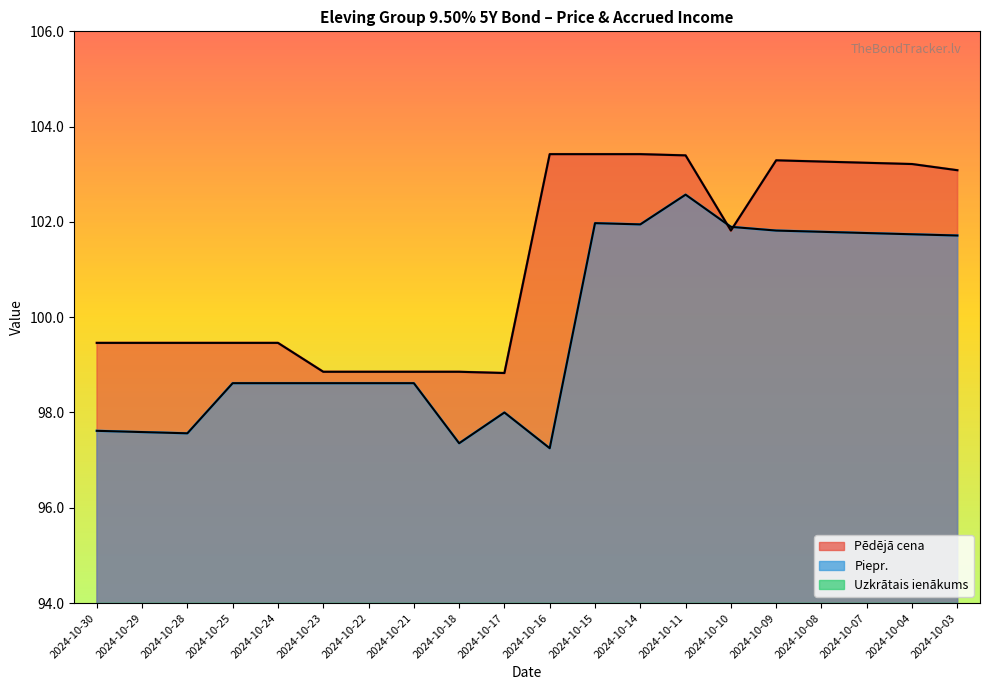

How many interior local peaks does the Piepr. series have?

3